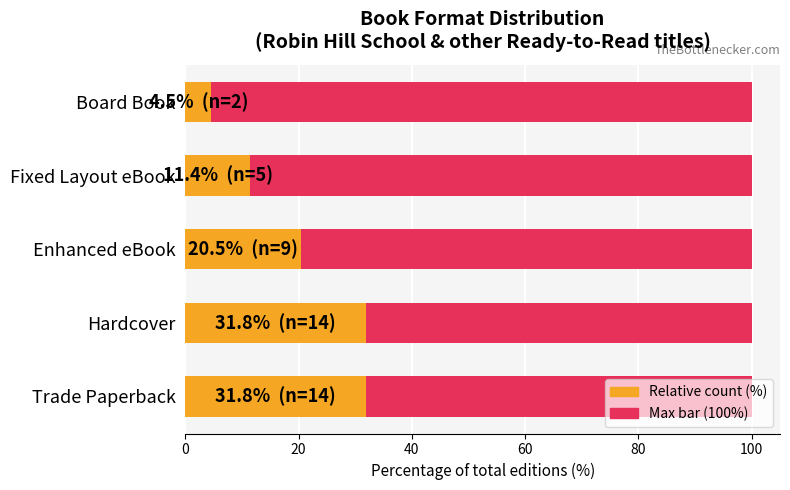

Which series has the widest spread of values?

Relative count (%)